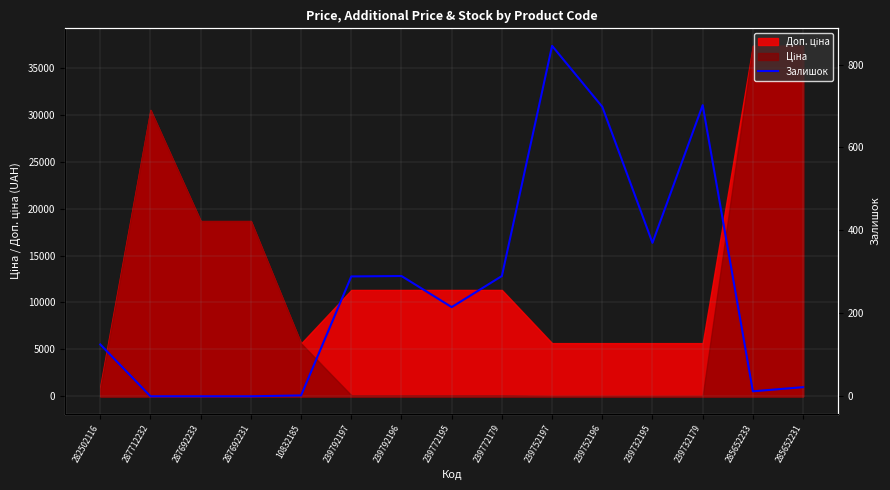

How many points are lower than both their immediate neighbors (excluding endpoints)?

3